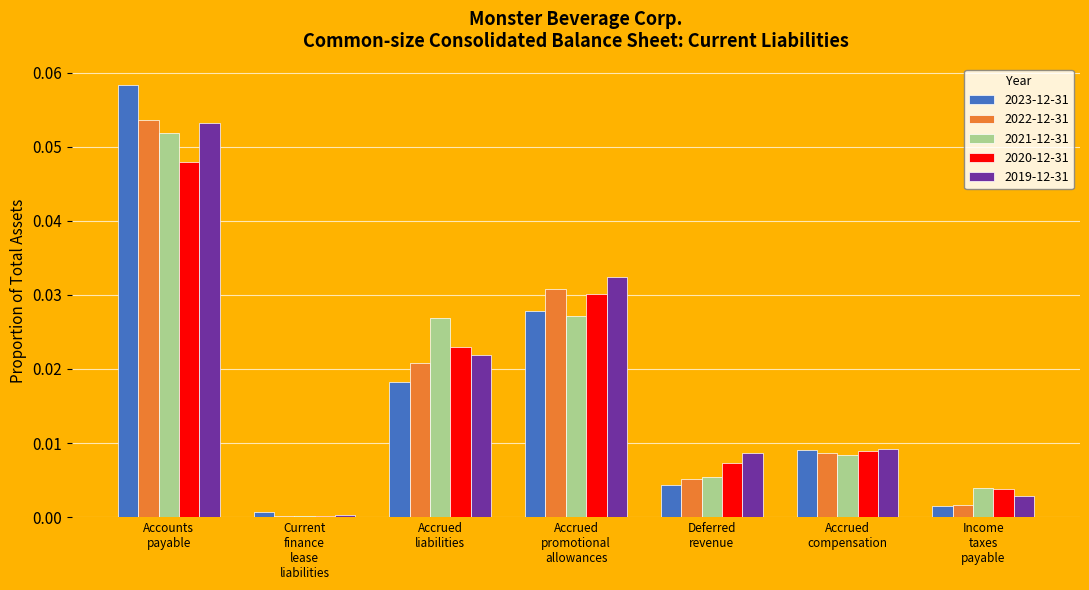

At which label is 2019-12-31 closest to 0?

Current
finance
lease
liabilities